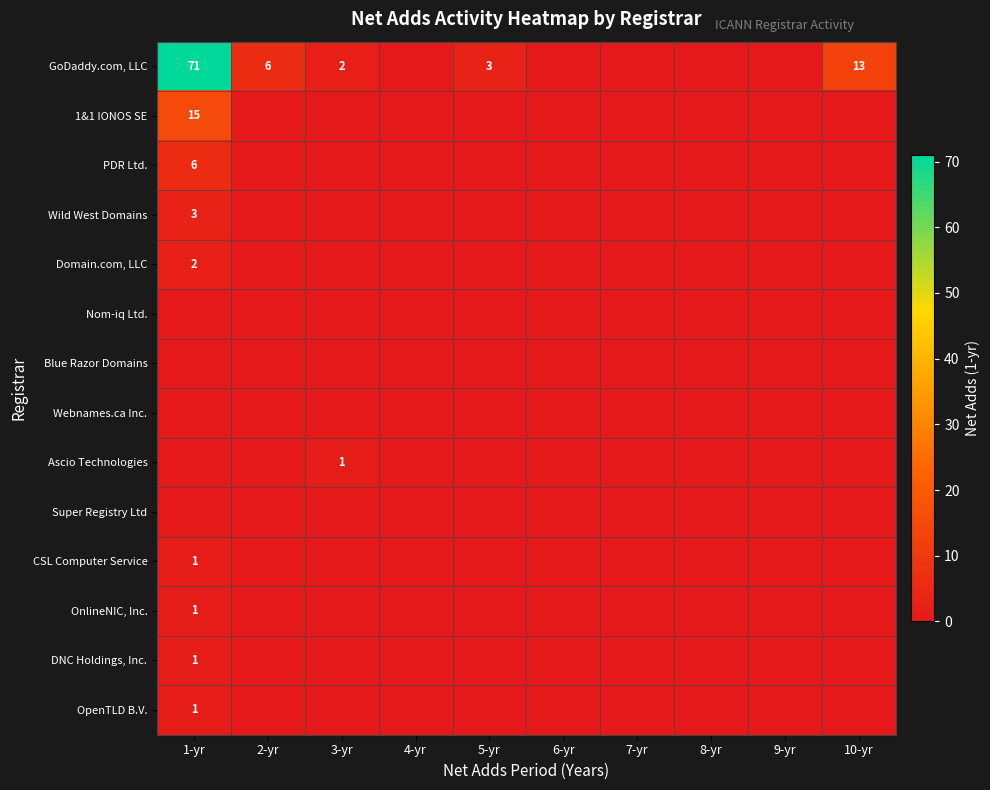

Is it true that Wild West Domains equals -2 at 8-yr?

False